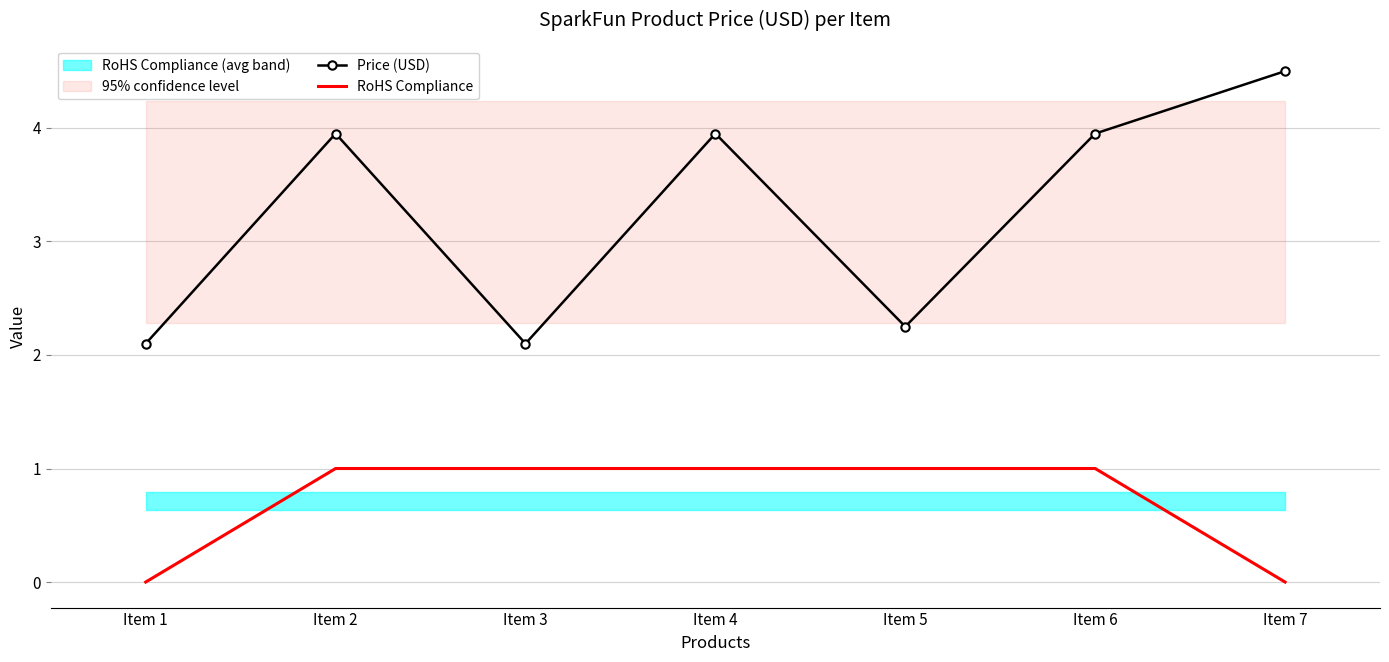

True or false: Price (USD) and RoHS Compliance cross at least once.

False